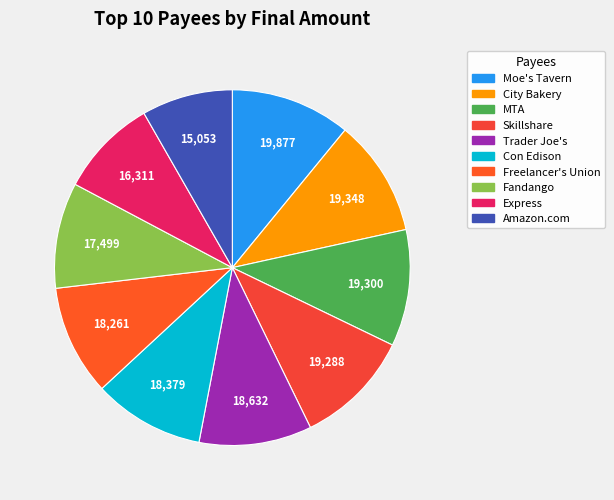

Between Moe's Tavern and MTA, which is larger?

Moe's Tavern